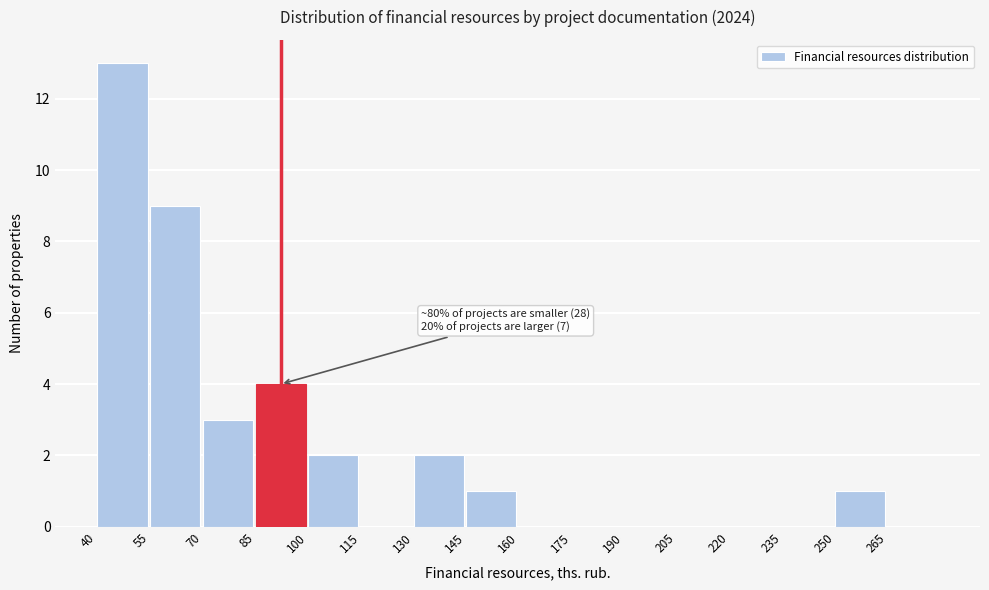

Over which range of the x-axis is the bar tallest?

40 to 55